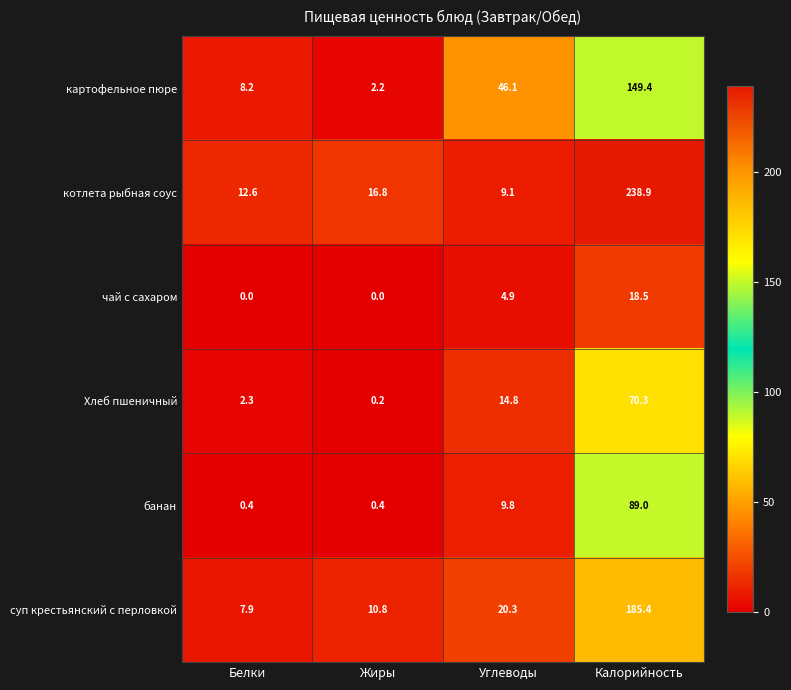

Reading left to right, transcribe all the data shown in this chart.

картофельное пюре: Белки=8.2	Жиры=2.2	Углеводы=46.1	Калорийность=149.4
котлета рыбная соус: Белки=12.6	Жиры=16.8	Углеводы=9.1	Калорийность=238.9
чай с сахаром: Белки=0.0	Жиры=0.0	Углеводы=4.9	Калорийность=18.5
Хлеб пшеничный: Белки=2.3	Жиры=0.2	Углеводы=14.8	Калорийность=70.3
банан: Белки=0.4	Жиры=0.4	Углеводы=9.8	Калорийность=89.0
суп крестьянский с перловкой: Белки=7.9	Жиры=10.8	Углеводы=20.3	Калорийность=185.4